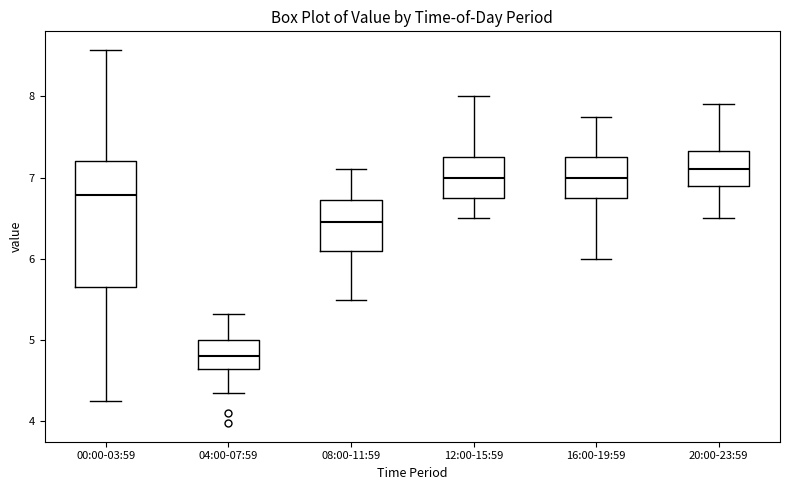

Which box is the tallest, from its lower edge to its upper edge?

00:00-03:59